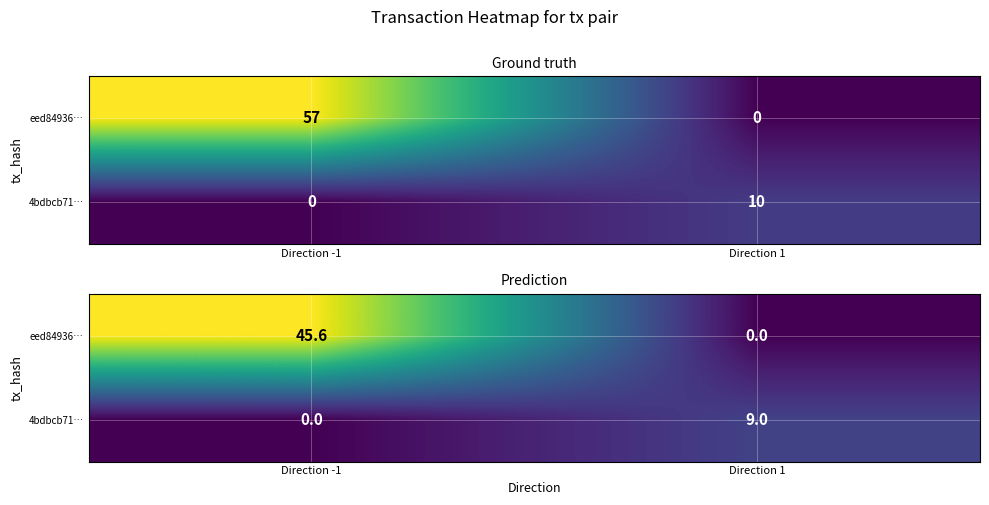

The 4bdbcb71… series shows 0.0 at Direction -1. True or false?

True